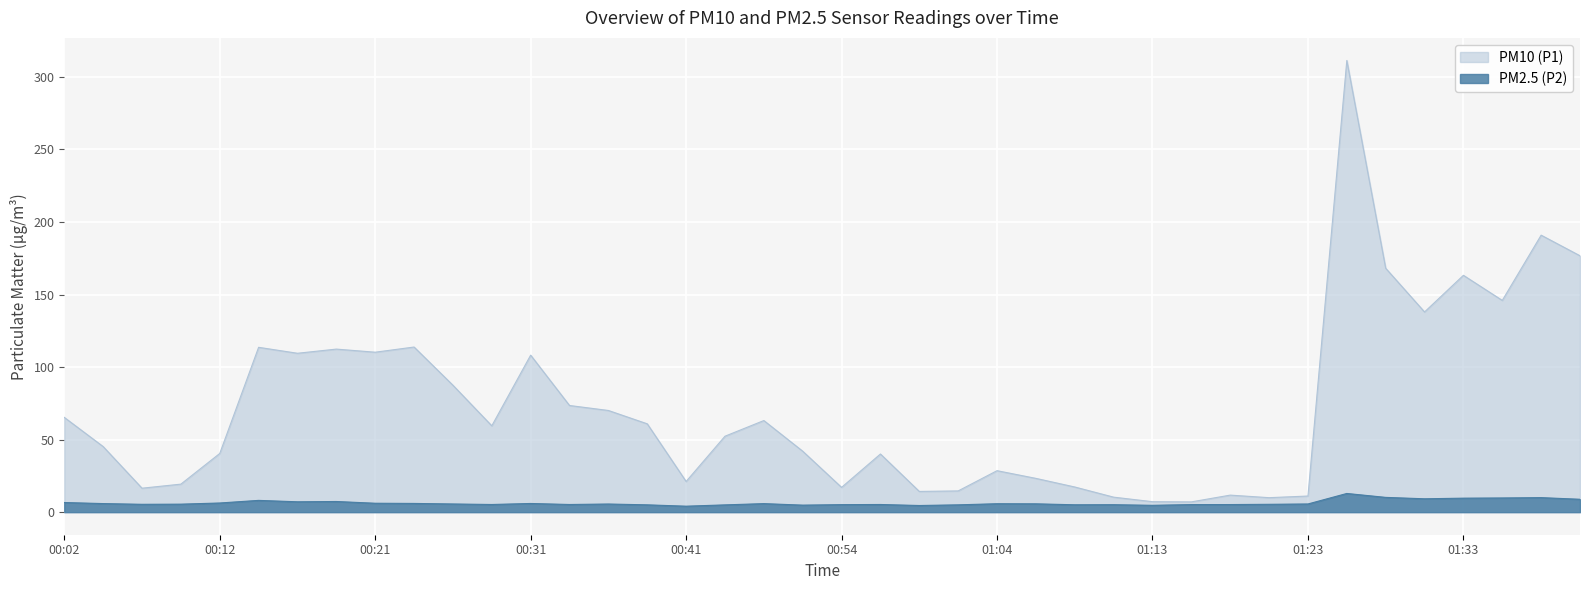

What is the sum of all PM10 (P1) values?

2891.2